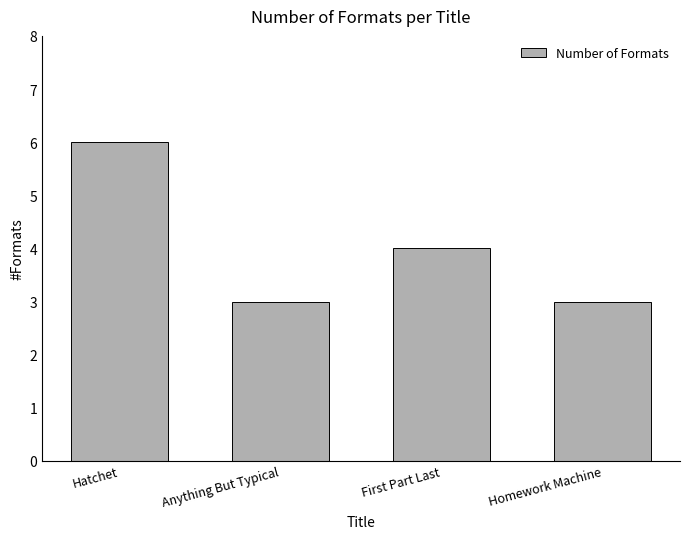

What is the label of the 1st bar from the right?

Homework Machine